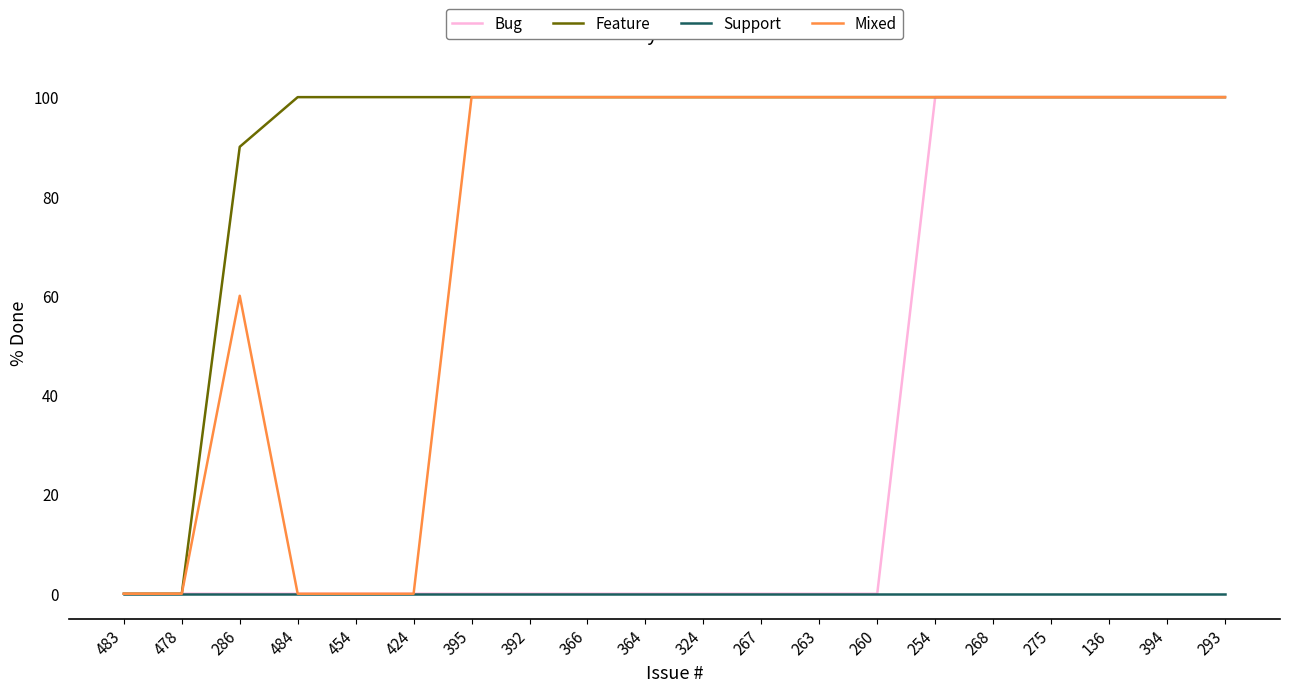

The Feature series shows -54 at 478. True or false?

False